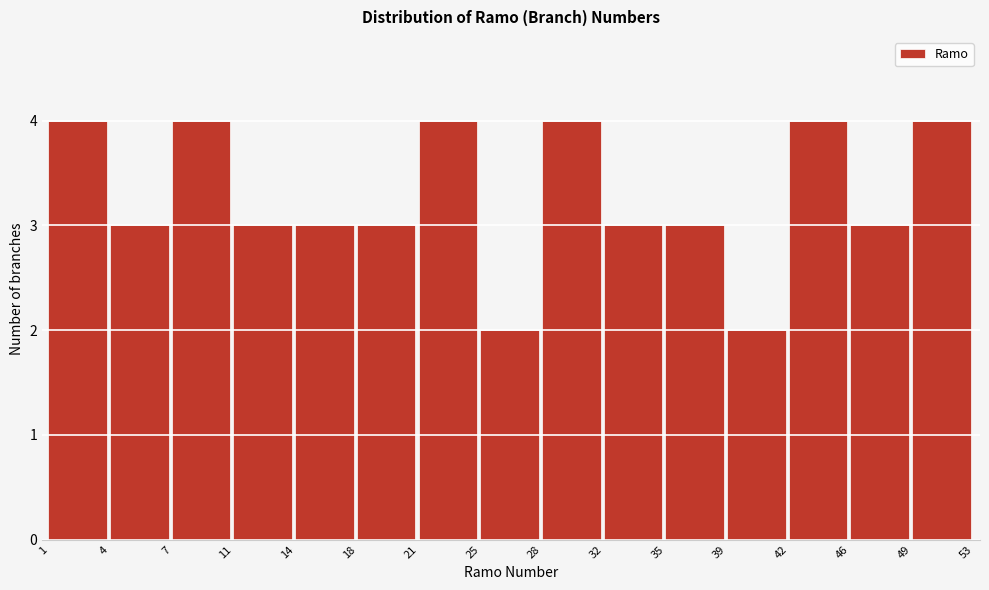

Reading right to left, list all the values displayed in this chart.

49=4	46=3	42=4	39=2	35=3	32=3	28=4	25=2	21=4	18=3	14=3	11=3	7=4	4=3	1=4